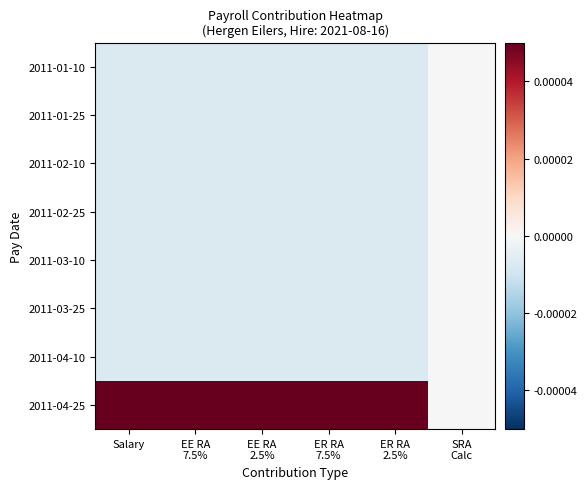

Which series has the largest range (max minus min)?

2011-04-25